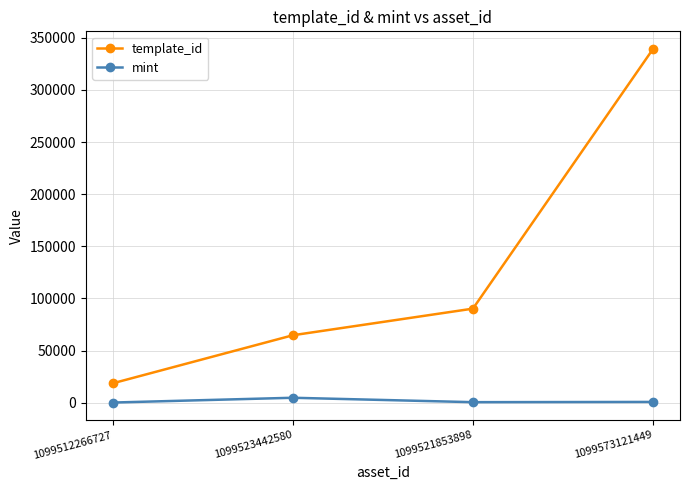

Is this an area chart (filled region under the line)?

No